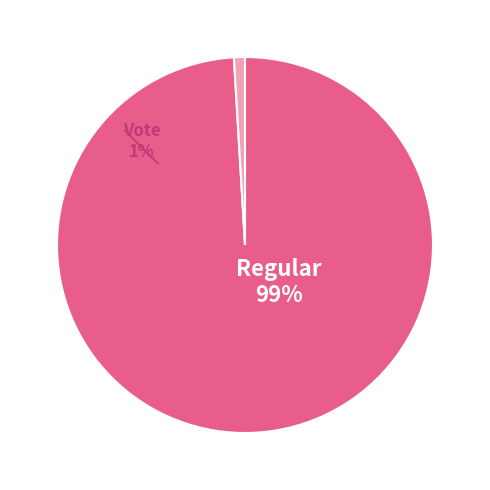

Combined, what portion of the pie is Vote and Regular?

100.0%